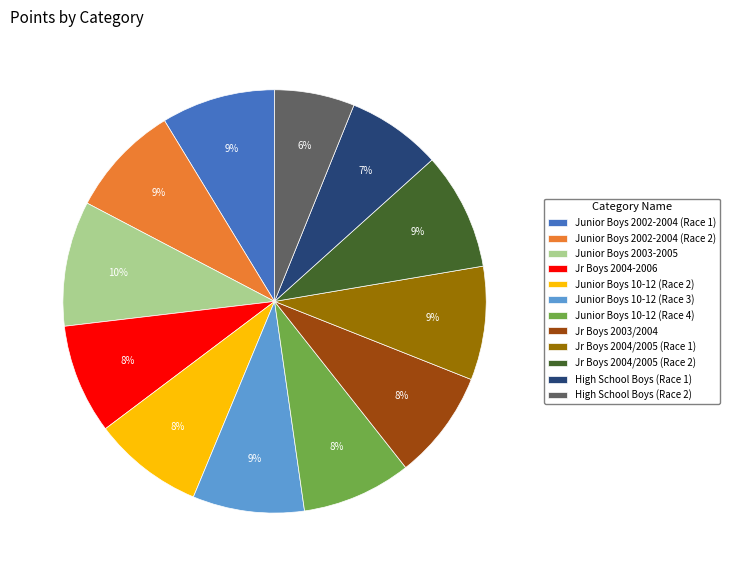

What is the ratio of the value at Junior Boys 2002-2004 (Race 2) to the value at Jr Boys 2004/2005 (Race 1)?

1.0